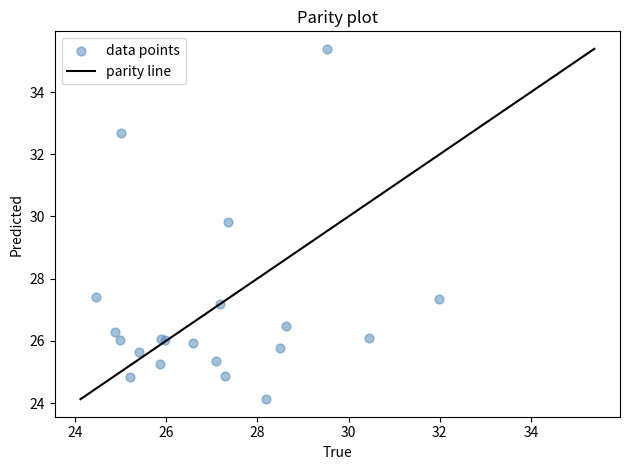

What Y value in the scatter plot is closest to 29?

29.8